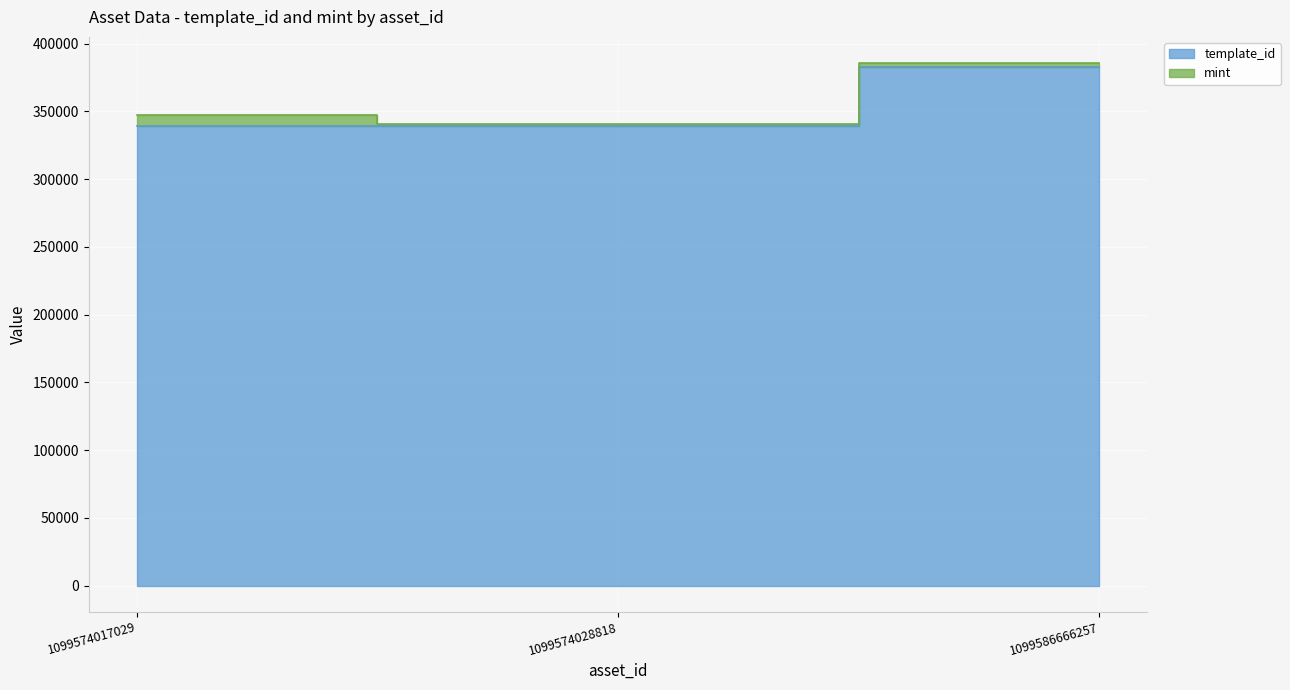

Rank the categories by value from lowest to highest.

1099574017029, 1099574028818, 1099586666257